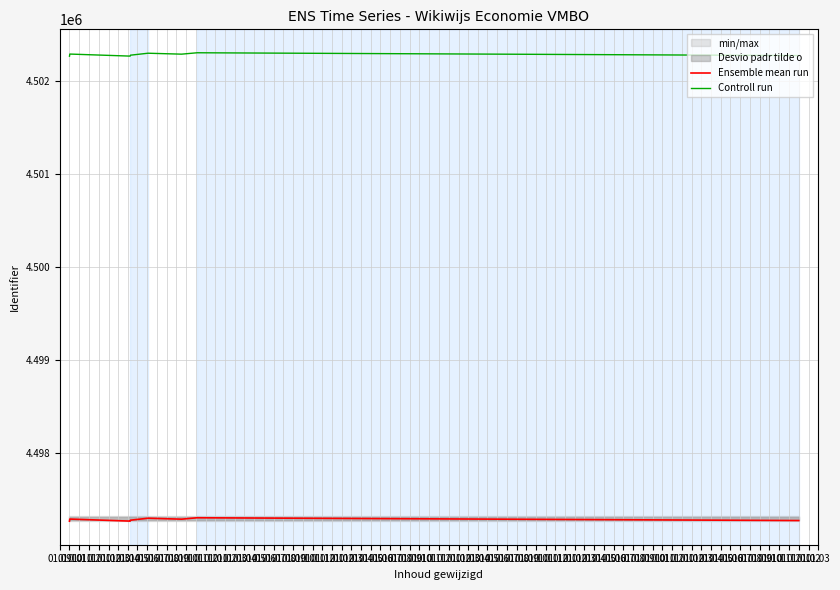

What is the lowest value of the Controll run series?

4502270